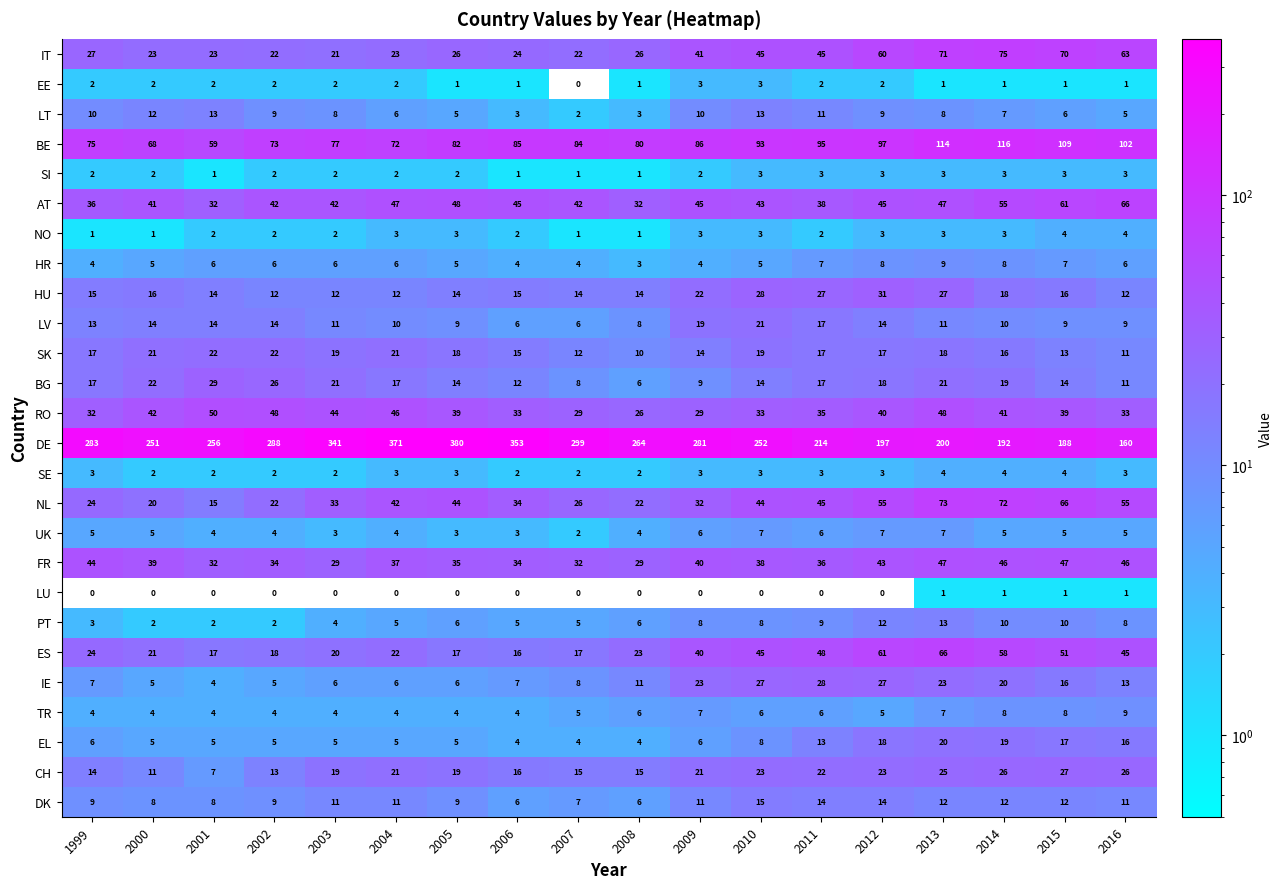

What value does the IT series have at 2006, to the nearest 5?

25